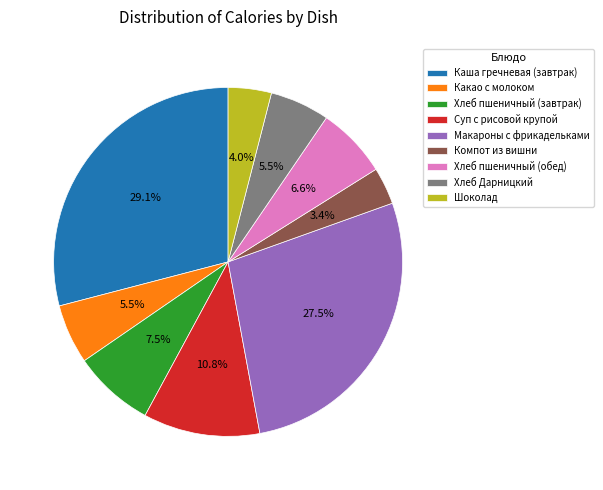

What is the largest slice in the pie chart?

Каша гречневая (завтрак)